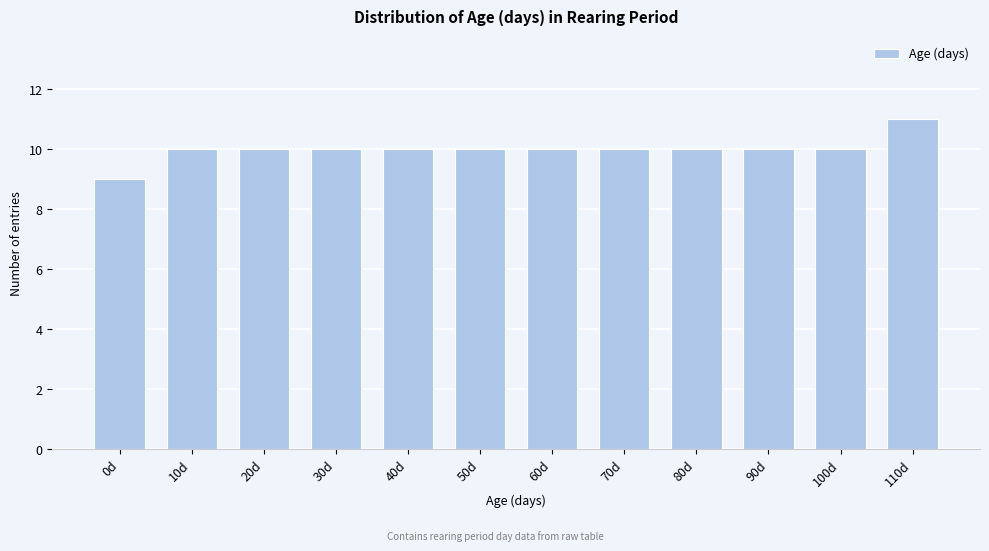

Reading left to right, what are all the values shown in this chart?

0d=9	10d=10	20d=10	30d=10	40d=10	50d=10	60d=10	70d=10	80d=10	90d=10	100d=10	110d=11